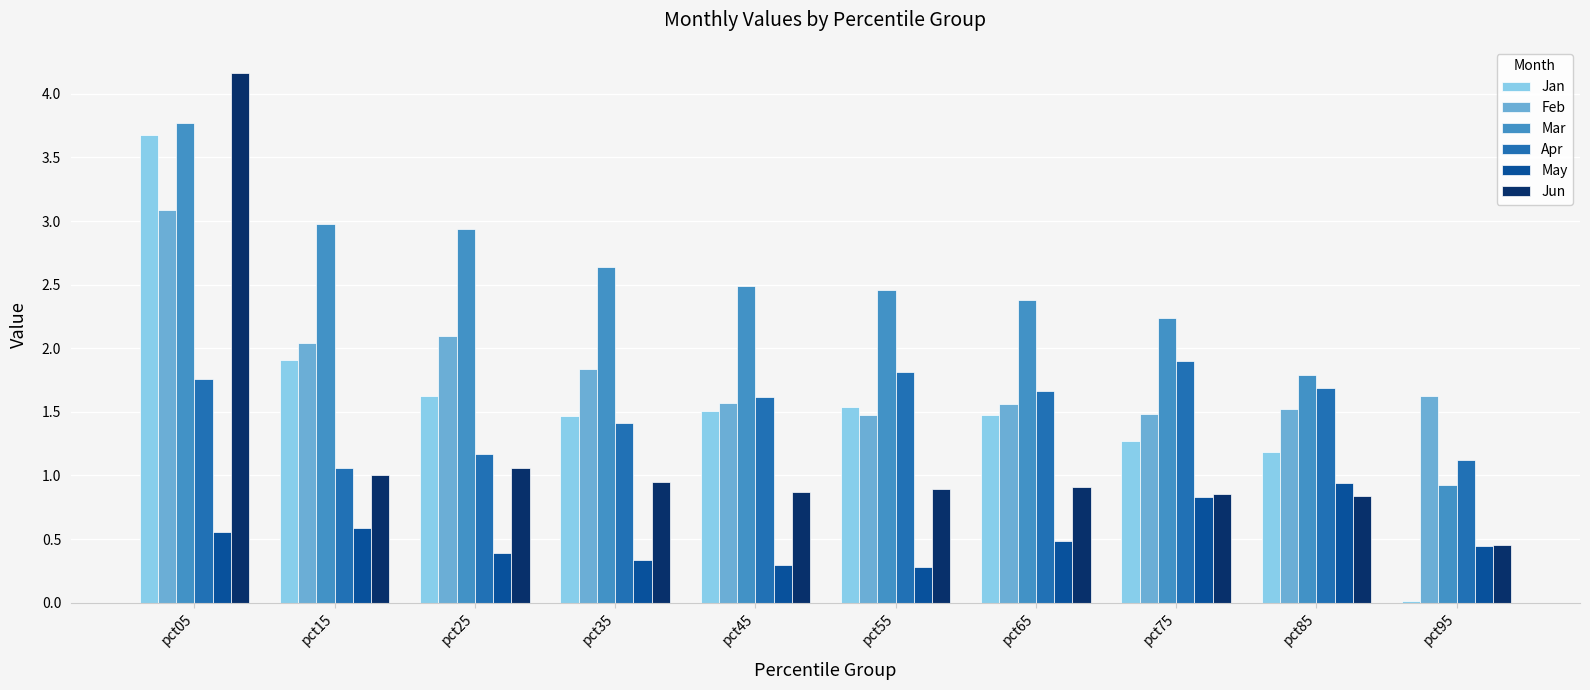

Is the value of Apr at pct05 greater than the value of Mar at pct45?

No